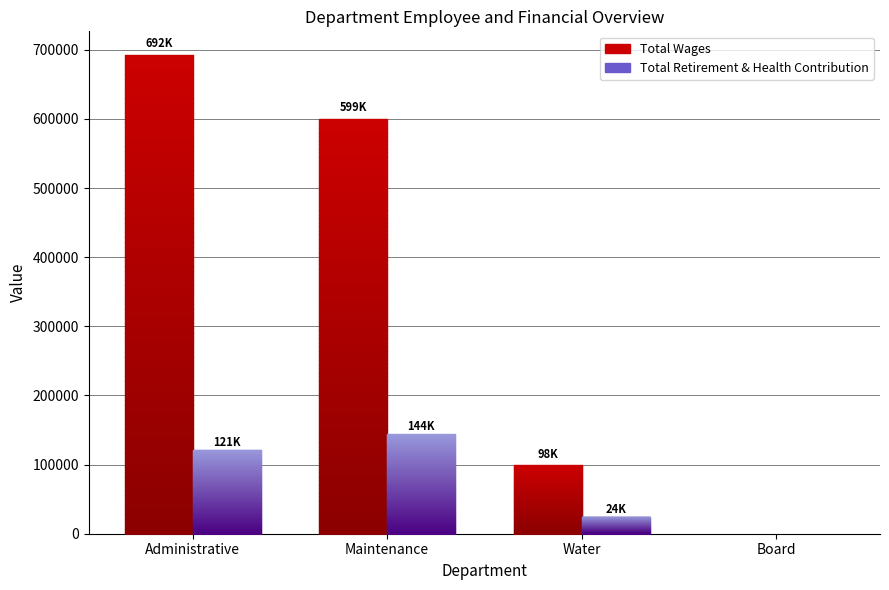

Where is Total Wages nearest to the value 346051?

Water